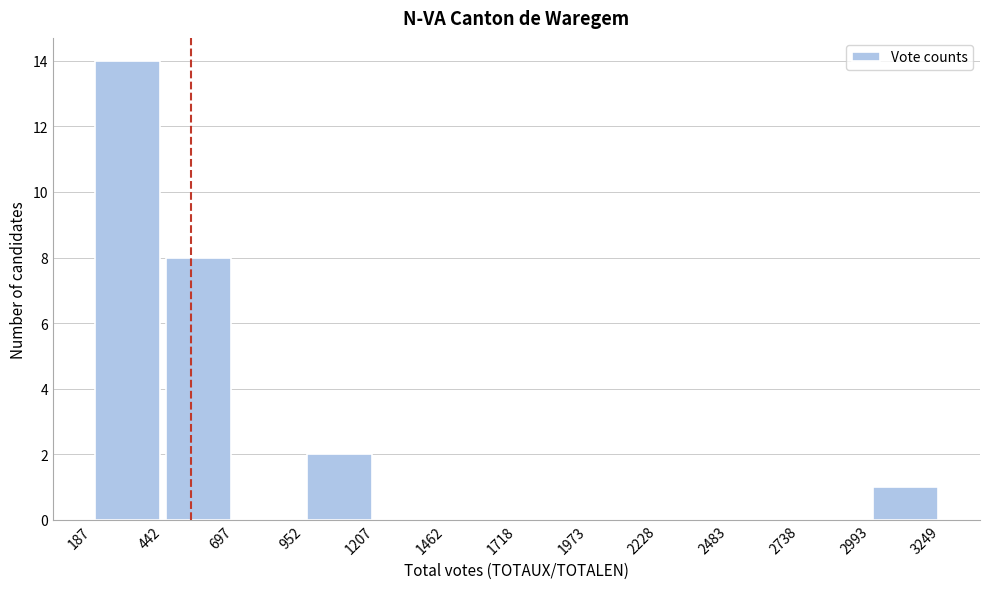

Reading left to right, list every bar in this chart as the range it spans on the x-axis followed by its height. The values are not printed on the chart, so give them approximately, as read against the axis.

187 to 442: 14
442 to 697: 8
697 to 952: 0
952 to 1207: 2
1207 to 1462: 0
1462 to 1718: 0
1718 to 1973: 0
1973 to 2228: 0
2228 to 2483: 0
2483 to 2738: 0
2738 to 2993: 0
2993 to 3249: 1